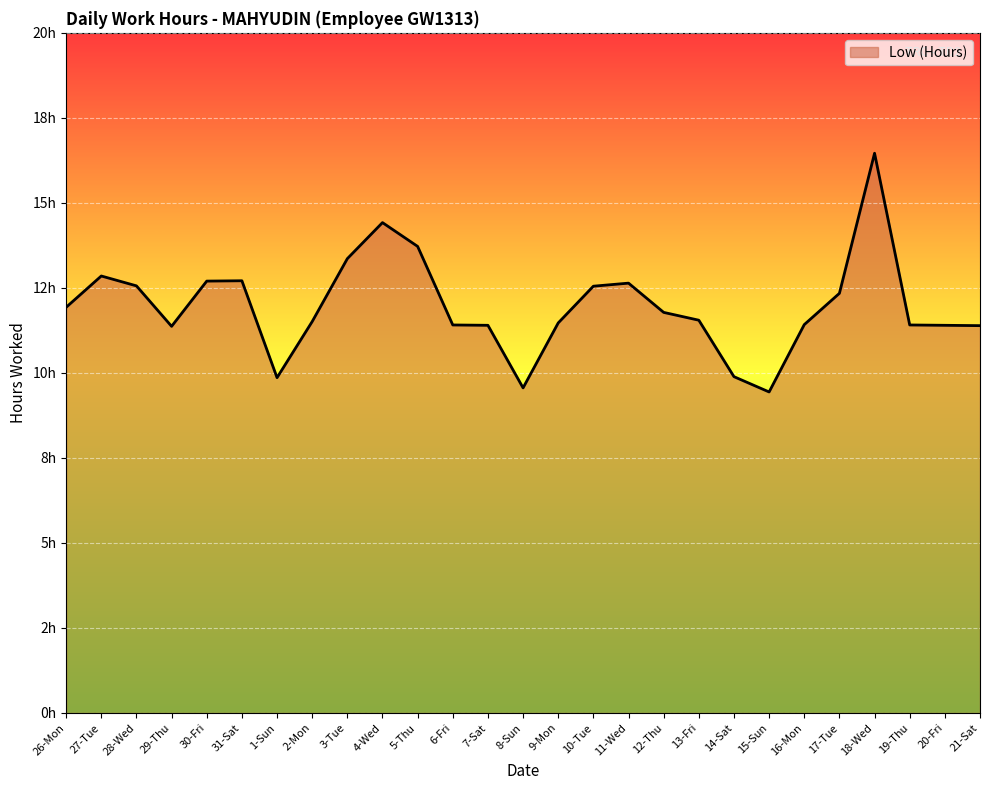

The value at 20-Fri is 15.1. True or false?

False